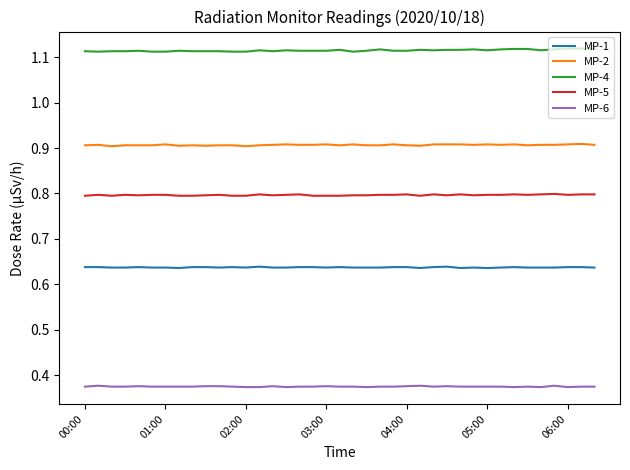

What is the minimum value for MP-5?

0.8